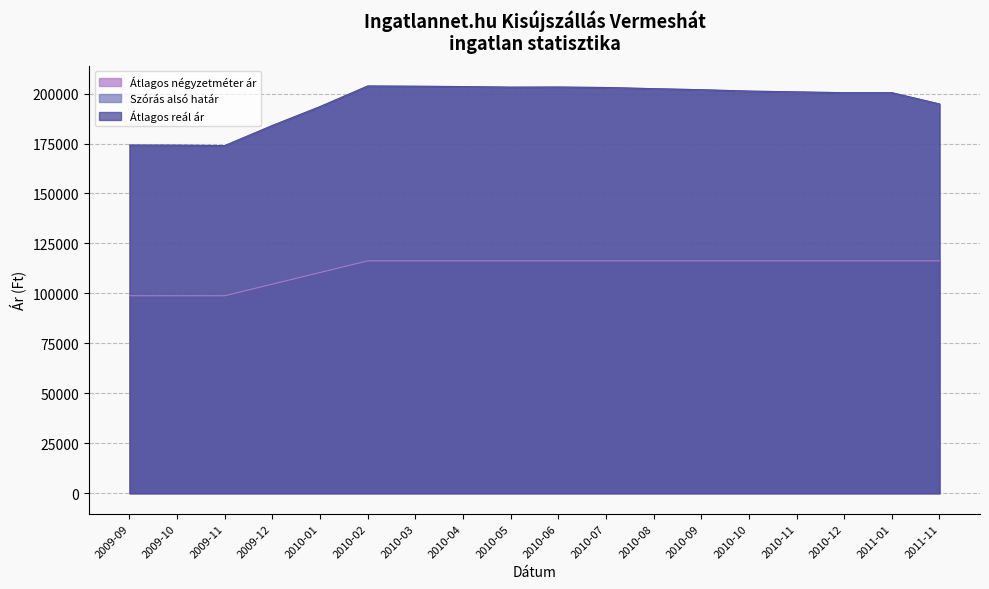

Is it true that Szórás alsó határ equals 203187 at 2010-05?

True